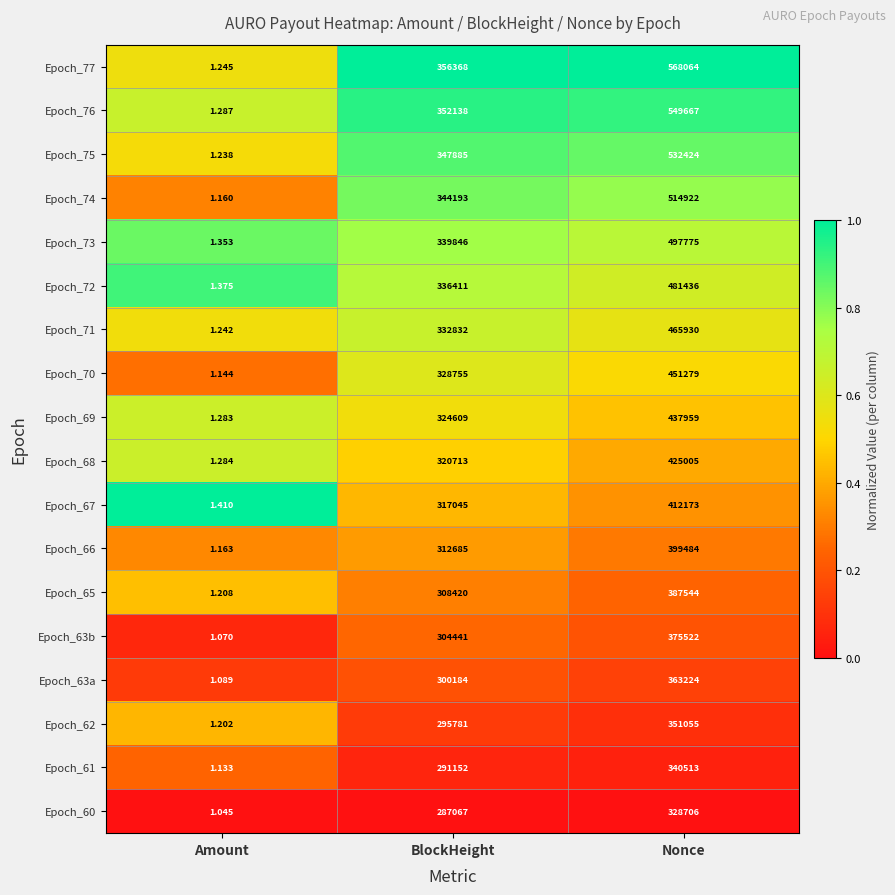

Between Amount and BlockHeight, which series saw the biggest shift?

Epoch_77